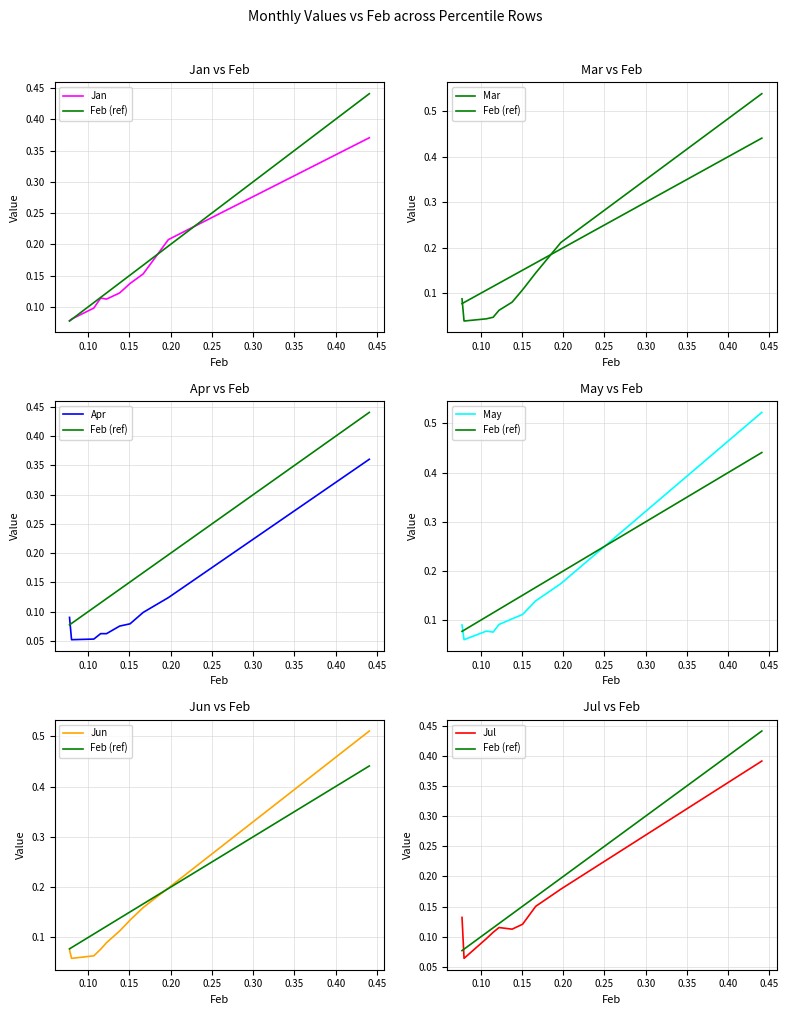

What is the approximate value of Jul at pct15?

0.1